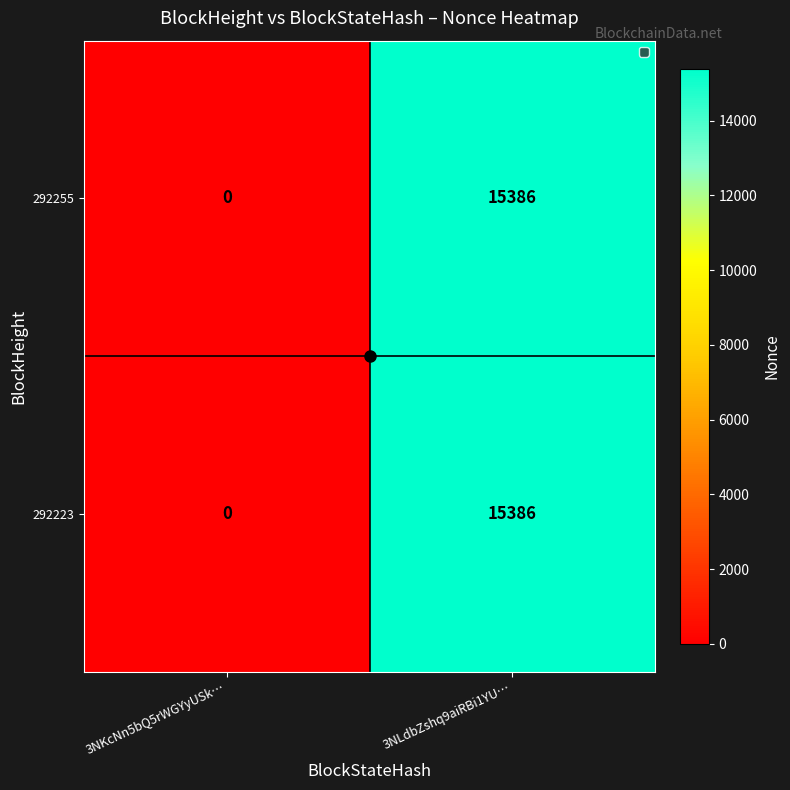

Which category has the highest value across all series?

3NLdbZshq9aiRBi1YU…